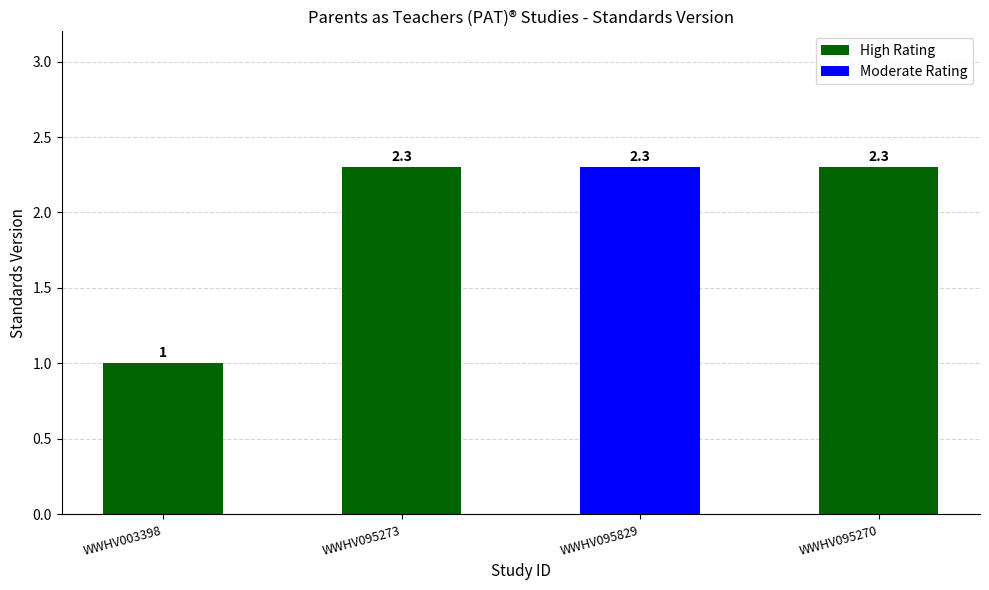

What is the label of the 2nd bar from the left?

WWHV095273